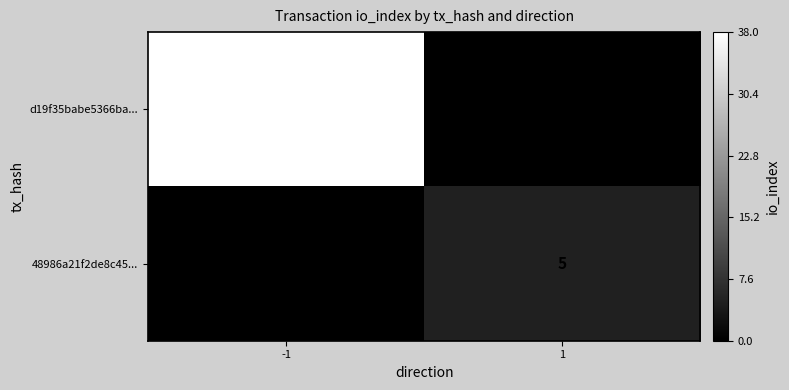

Read the 48986a21f2de8c45... value at 1.

5